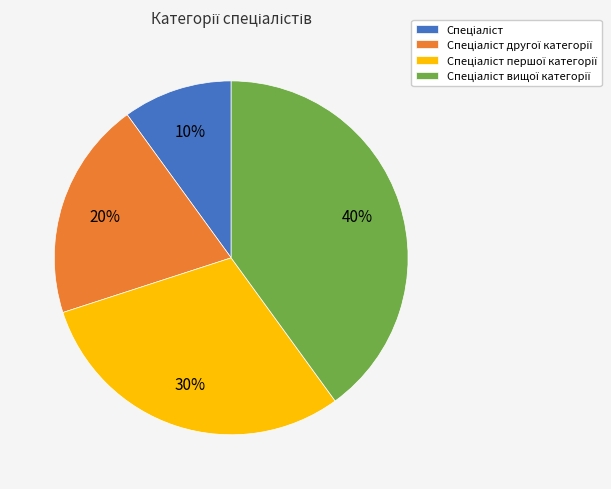

Does any single category account for the majority?

No